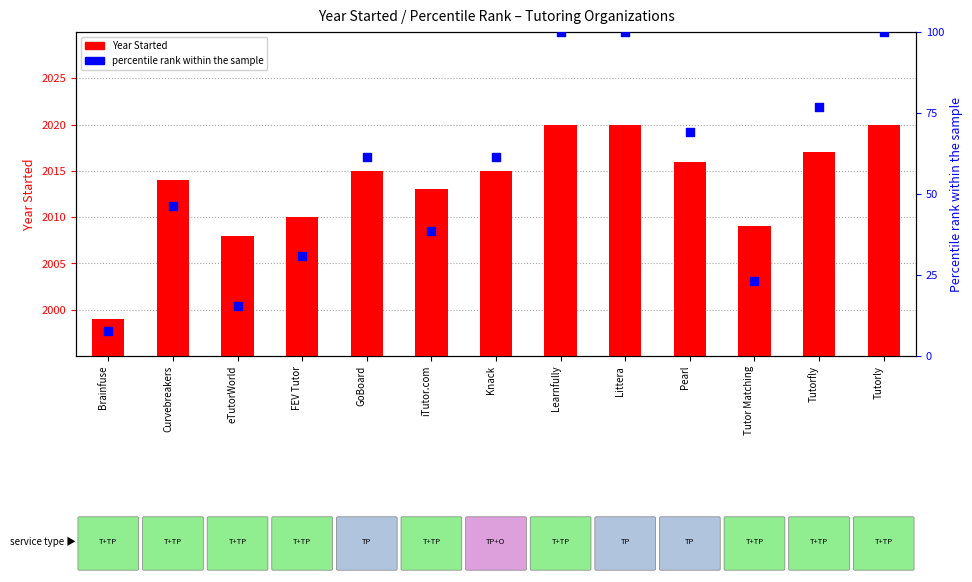

Which series reaches the minimum Y coordinate?

percentile rank within the sample